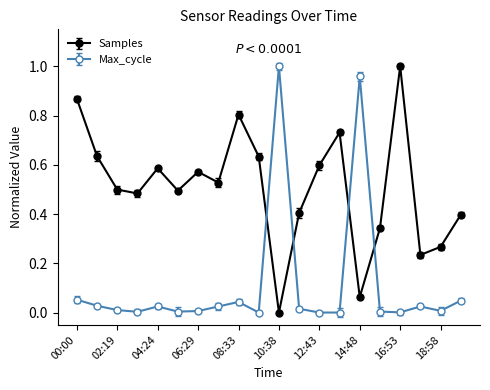

Which series has the largest total across all categories?

Samples